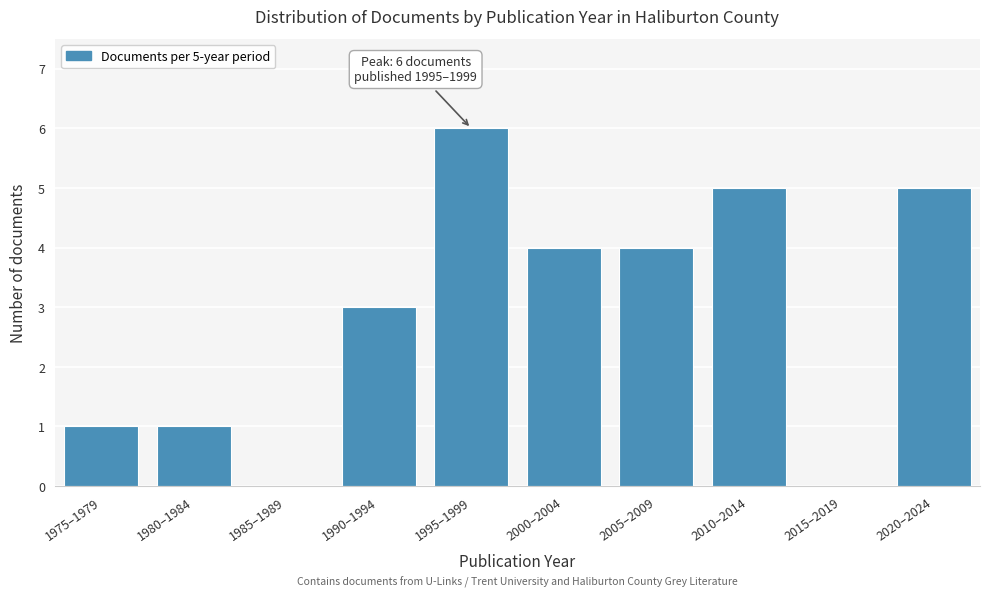

Reading left to right, transcribe all the data shown in this chart.

1975–1979=1	1980–1984=1	1985–1989=0	1990–1994=3	1995–1999=6	2000–2004=4	2005–2009=4	2010–2014=5	2015–2019=0	2020–2024=5